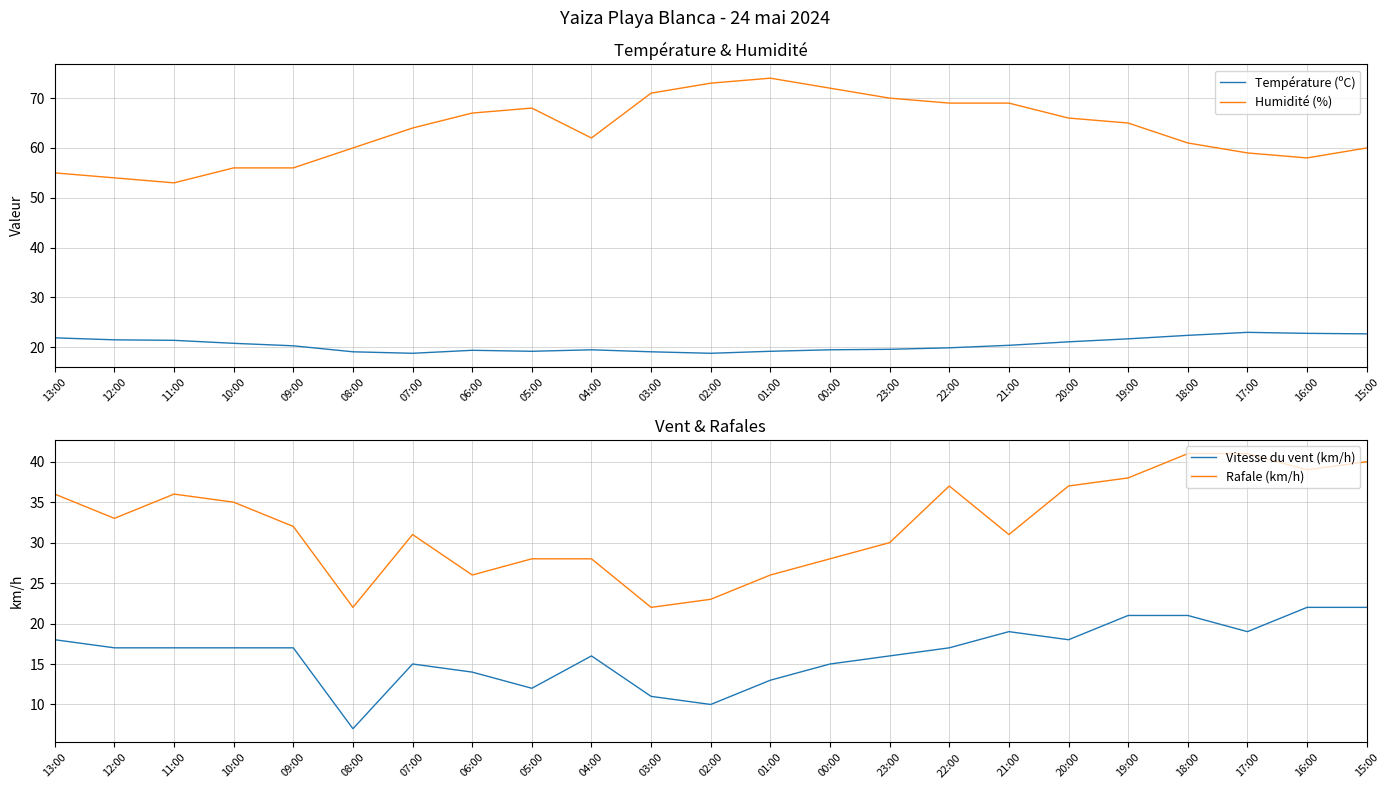

What is the total value across all series at 11:00?

127.4